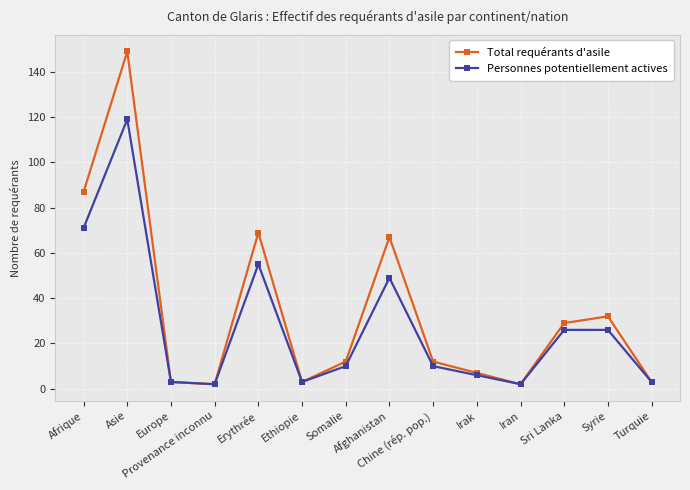

How many interior local valleys does the Total requérants d'asile series have?

3